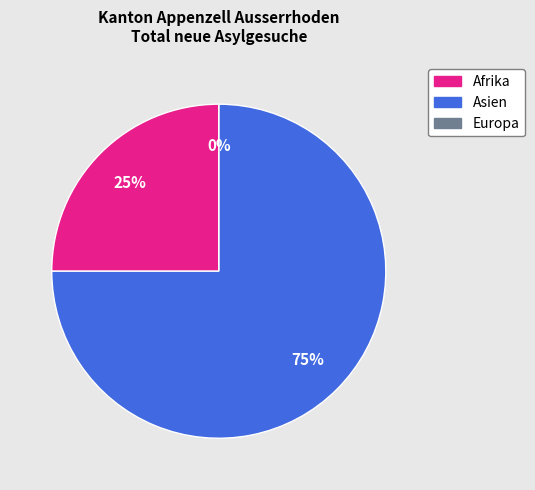

Do Europa and Afrika together represent more than half of the pie?

No